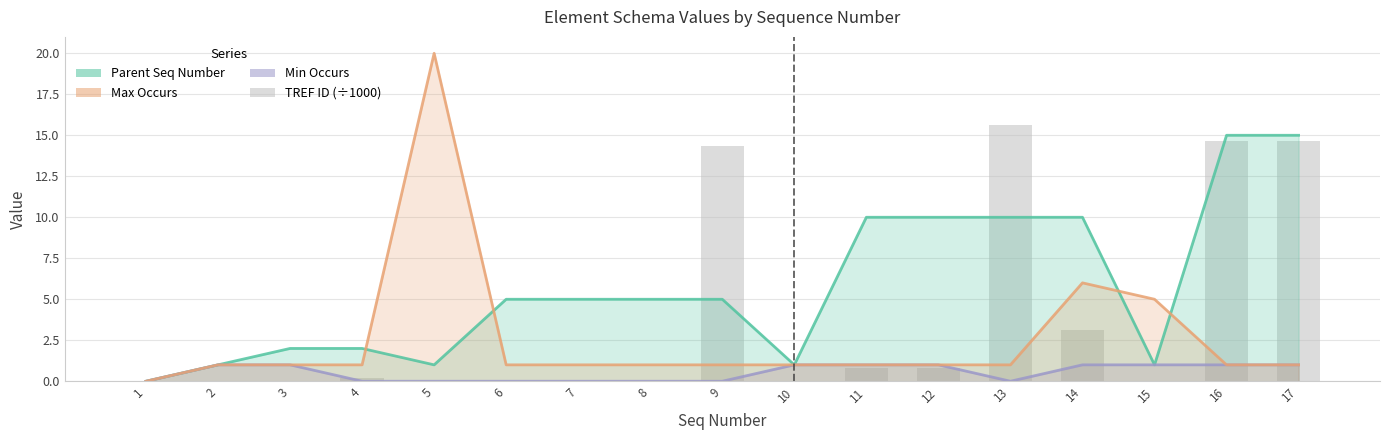

Which has a higher value, 12 or 10?

12